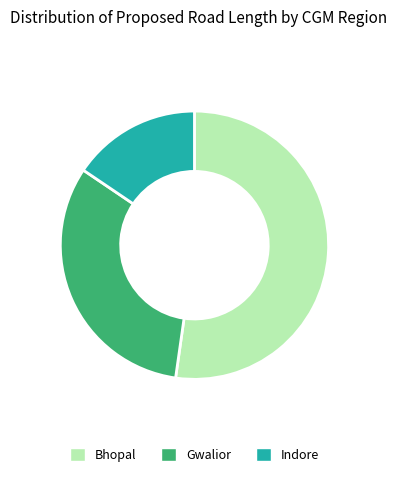

The Bhopal slice represents 52% of the pie. True or false?

True